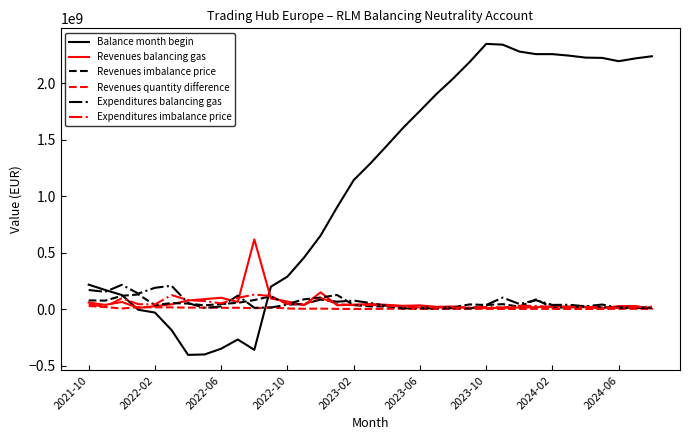

Which series has the largest range (max minus min)?

Balance month begin